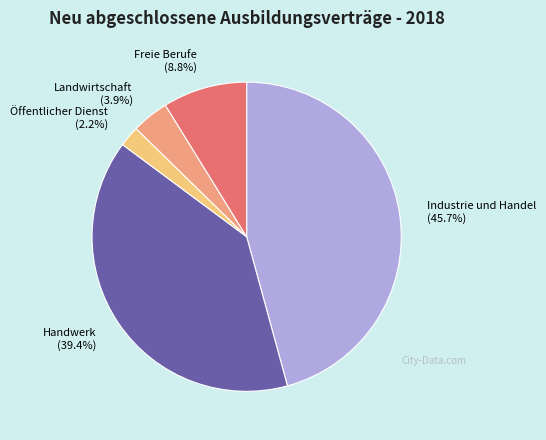

What percentage is the Landwirtschaft slice, to the nearest percent?

4%